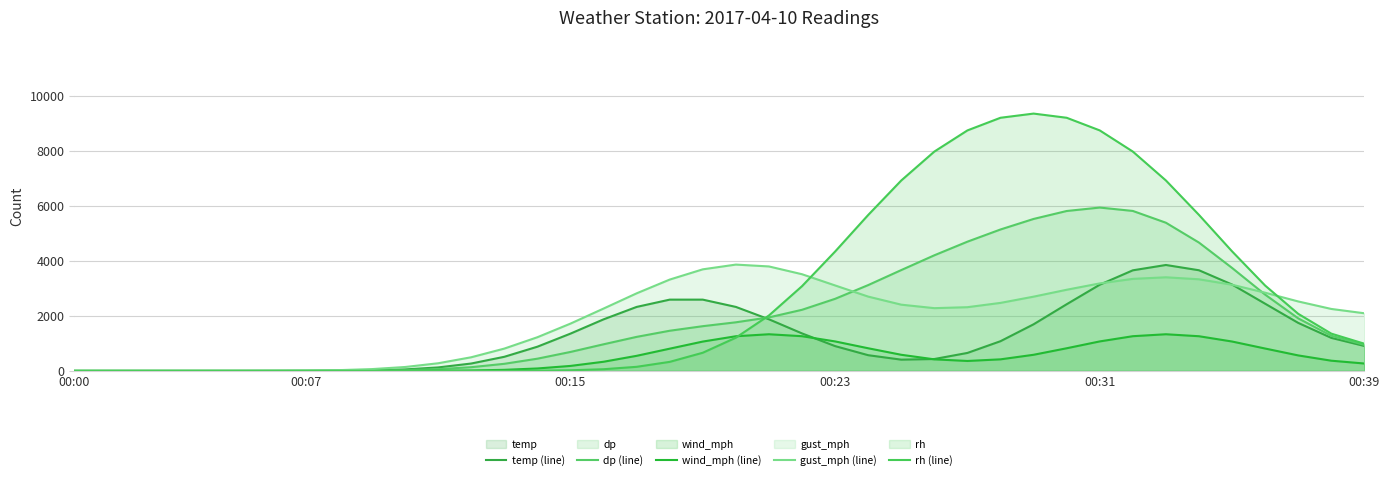

How many values in the rh (line) series are below 986?

20